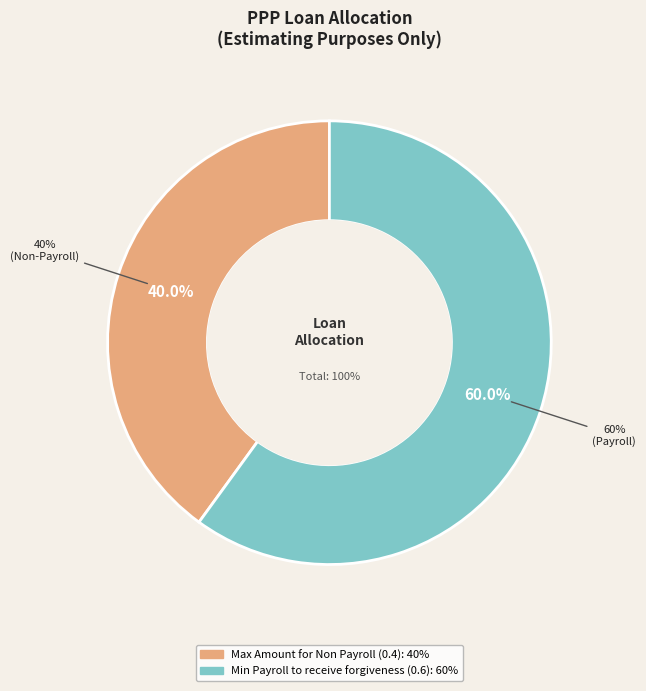

True or false: Min Payroll to receive forgiveness (0.6) accounts for 54% of the total.

False